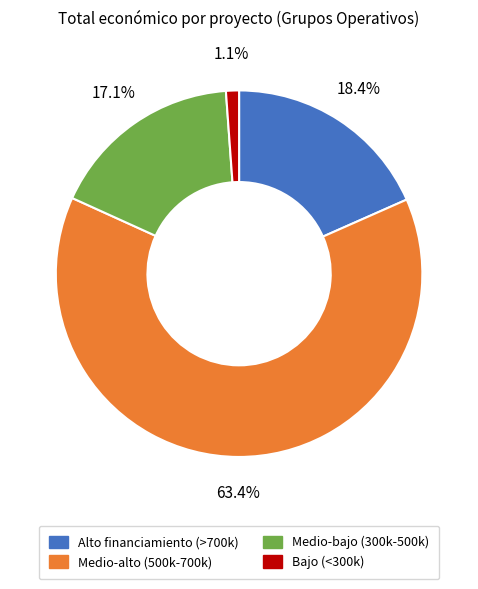

How many segments does this pie chart have?

4